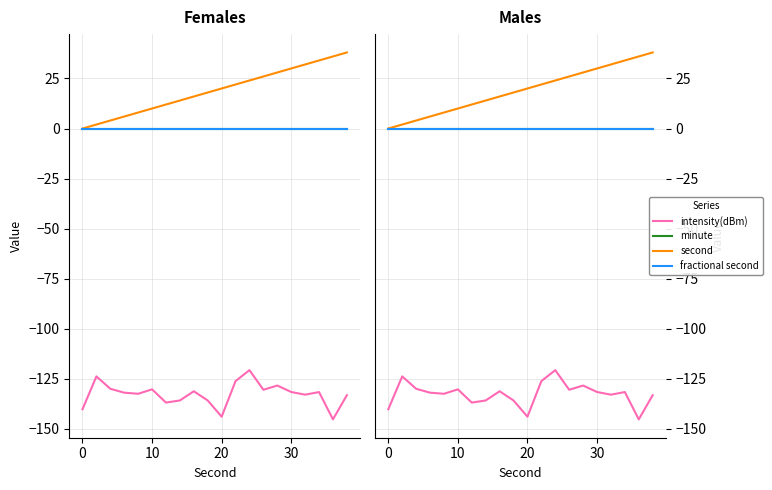

What is the difference between the intensity(dBm) values at 12 and 19?

12.5